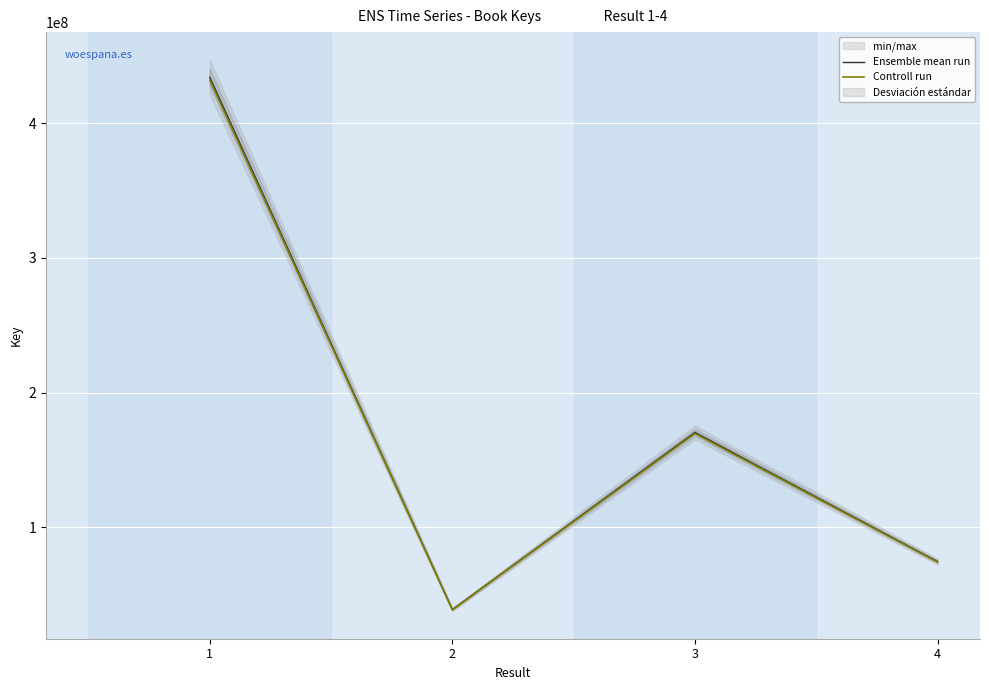

What is the spread (max minus min) of values at 4?

373261.4